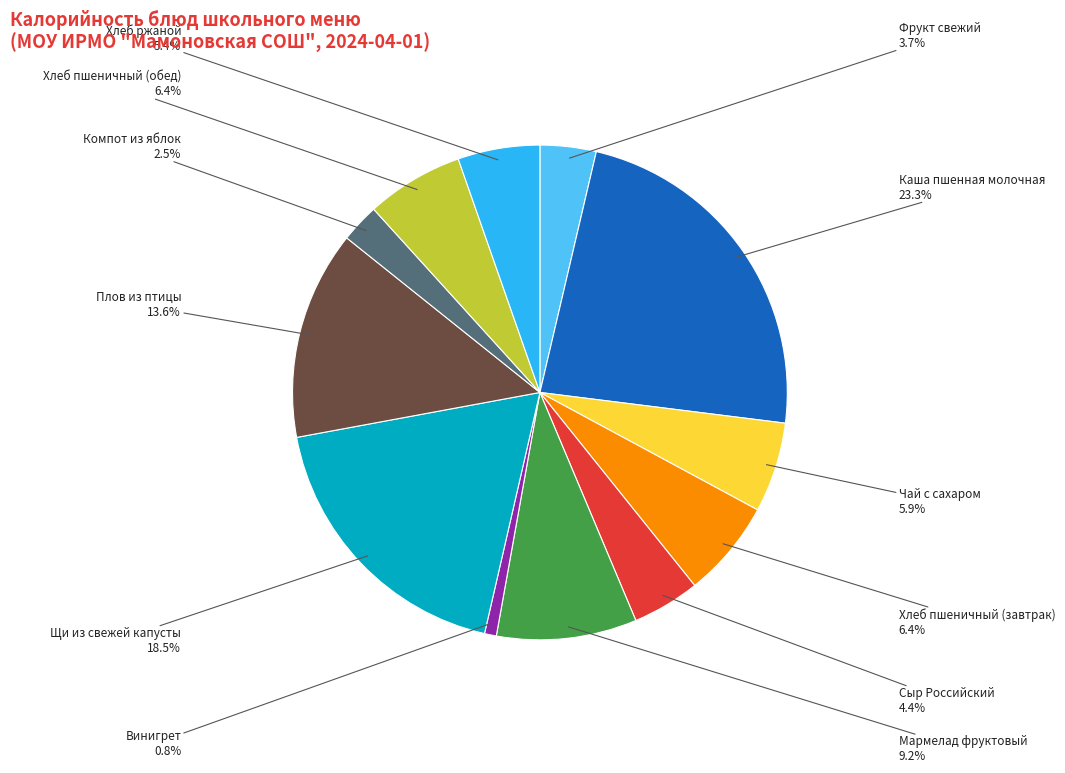

How many segments does this pie chart have?

12